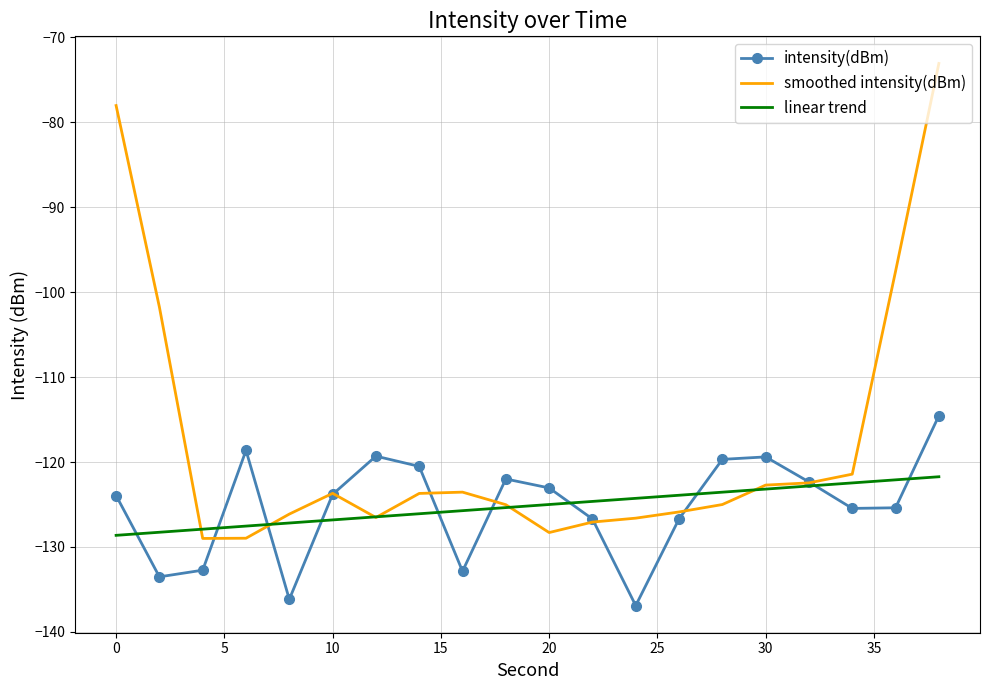

What is the smallest value displayed?

-136.9